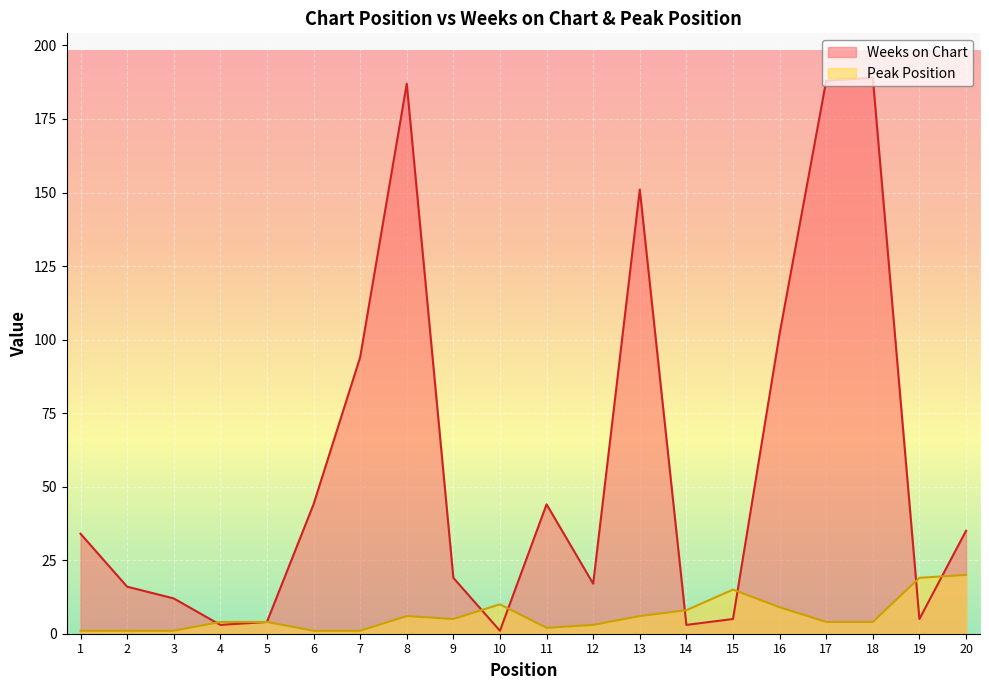

How many lines are shown in the chart?

2